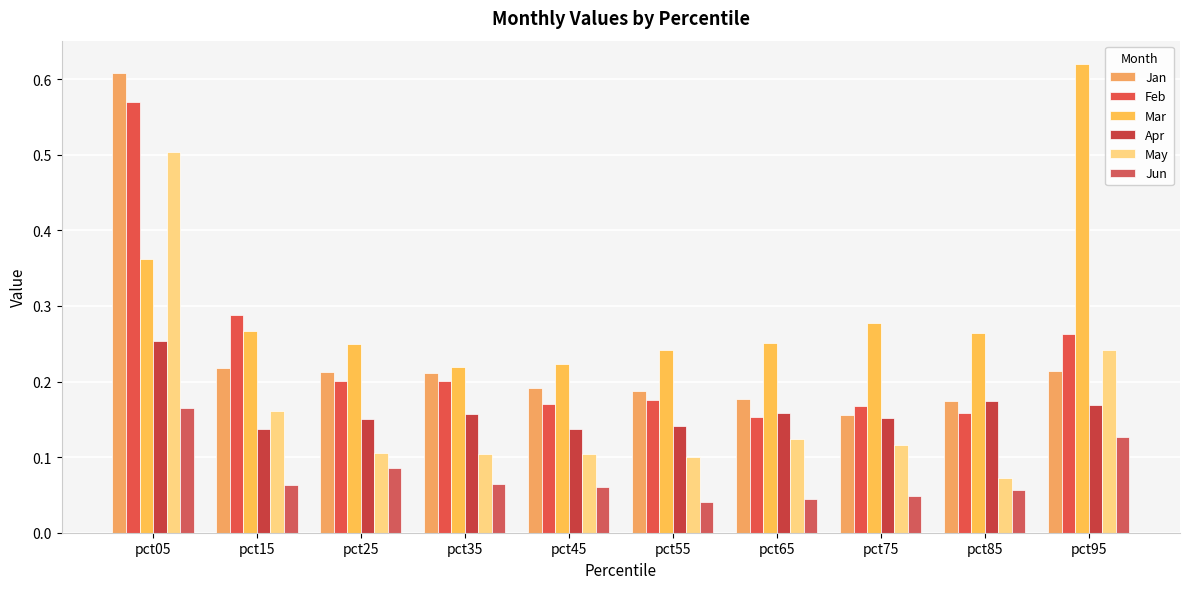

Count the number of data series in this chart.

6